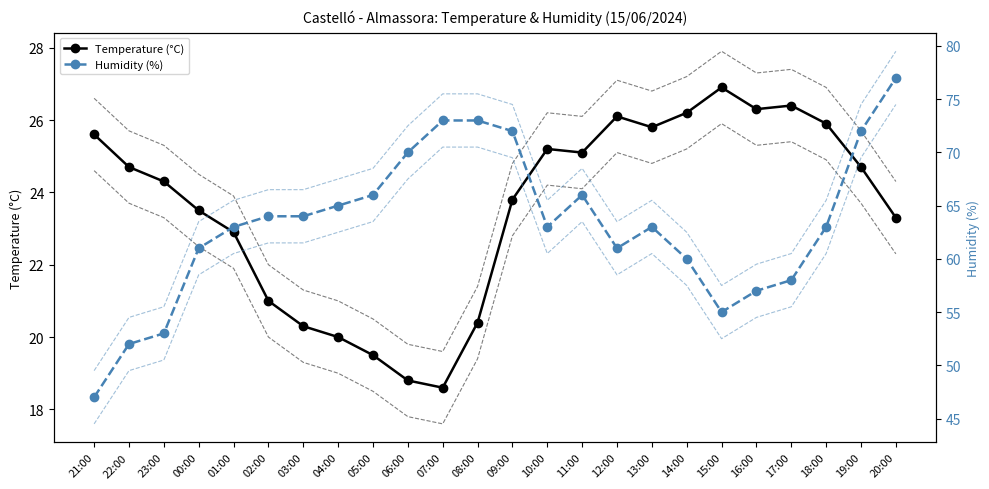

What is the spread (max minus min) of values at 23:00?

28.7